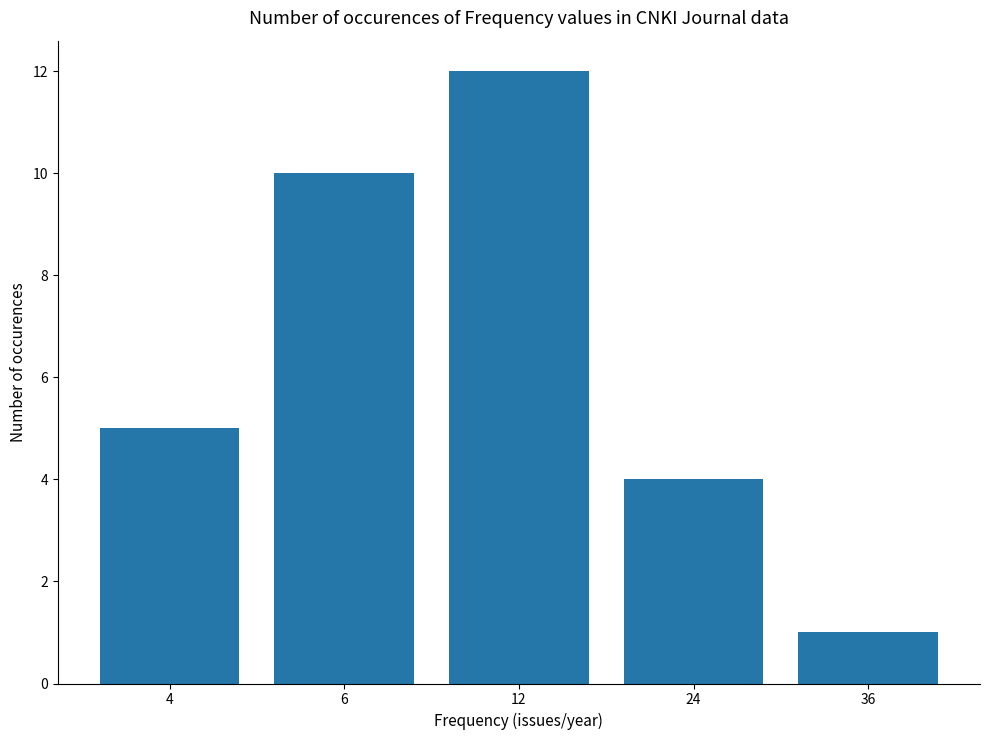

Which has a higher value, 24 or 6?

6